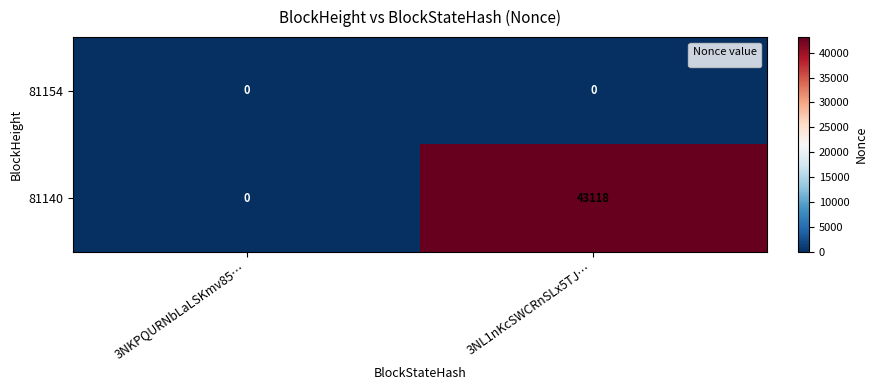

How many data points in 81140 are less than 43118?

1